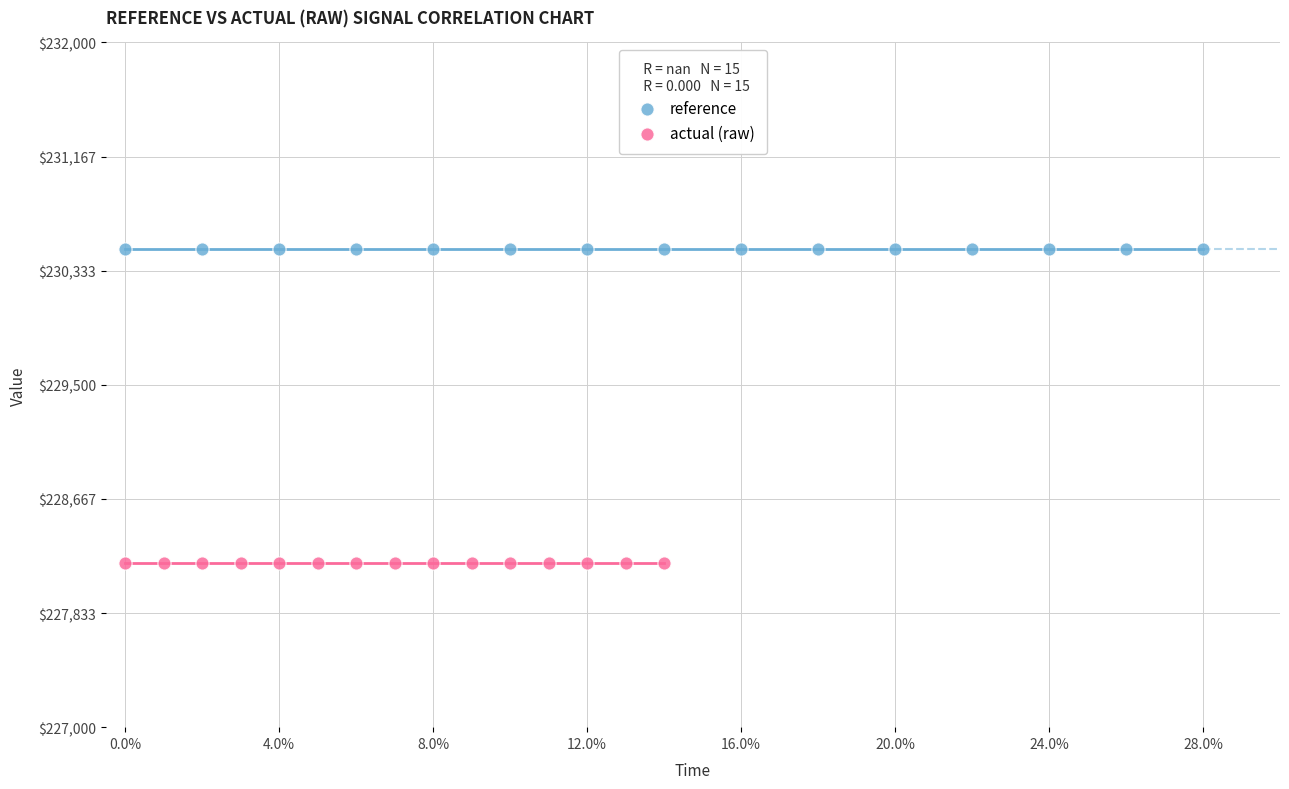

Which series contains the lowest Y value?

actual (raw)